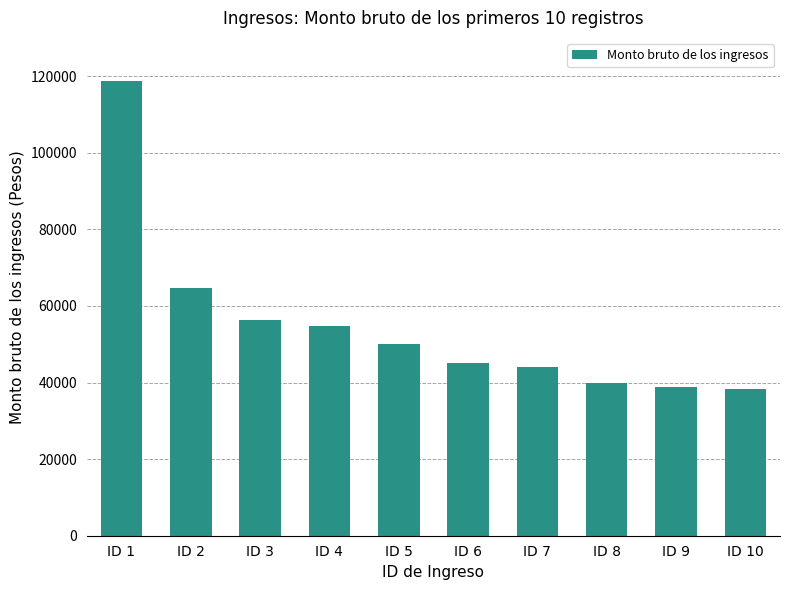

The value at ID 6 is 45000.2. True or false?

True